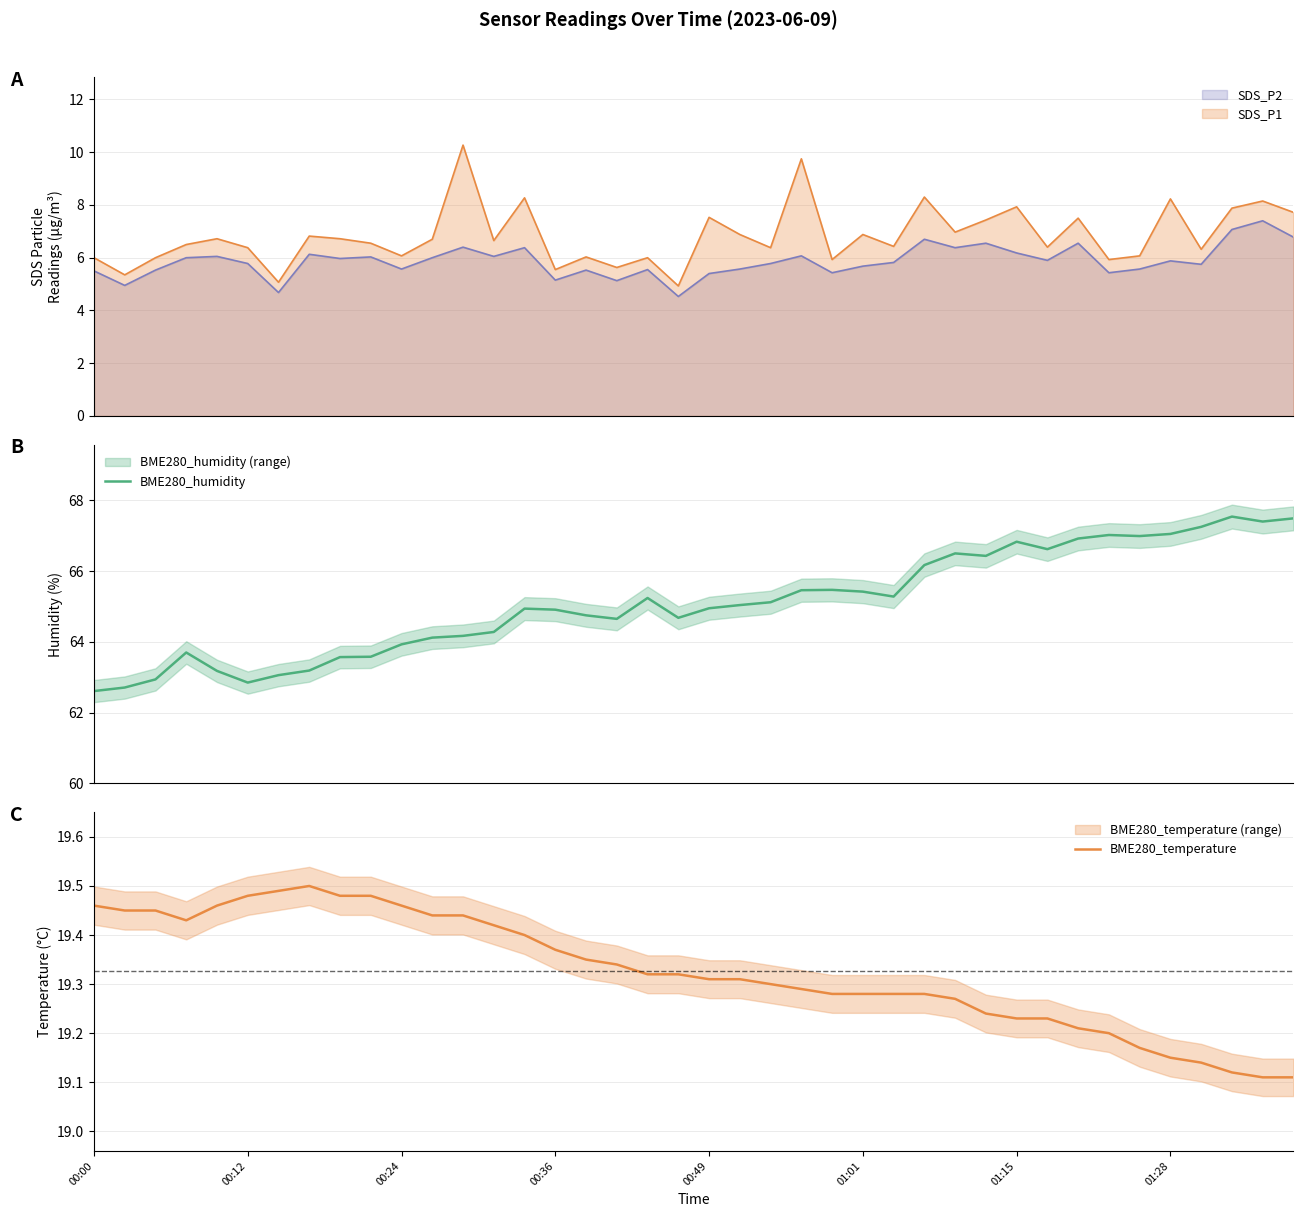

True or false: BME280_humidity and BME280_temperature intersect in this chart.

False